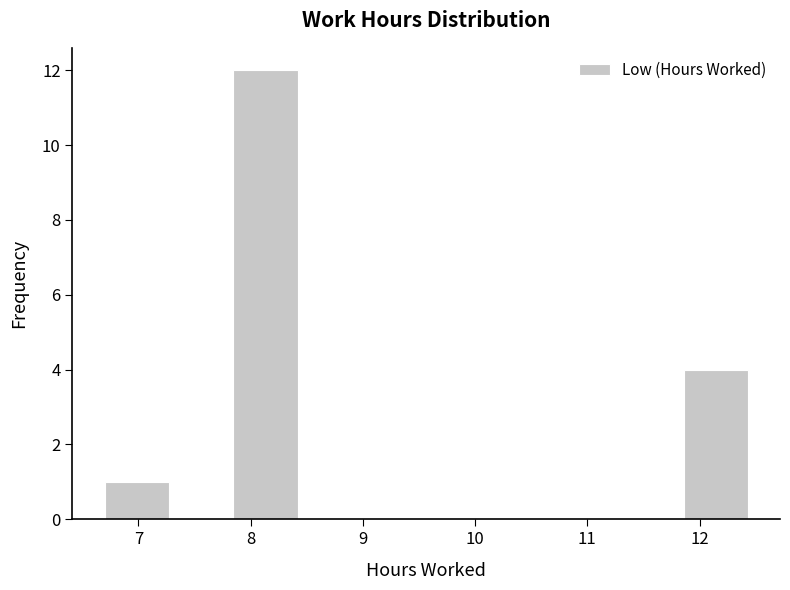

Reading left to right, transcribe this chart: for each bar, give the range it covers on the x-axis and its height. Neither the bar edges nor the heights are printed on the chart, so give them approximately, as read against the axes.

6.7 to 7.3: 1
7.3 to 7.8: 0
7.8 to 8.4: 12
8.4 to 9.0: 0
9.0 to 9.6: 0
9.6 to 10.1: 0
10.1 to 10.7: 0
10.7 to 11.3: 0
11.3 to 11.9: 0
11.9 to 12.4: 4